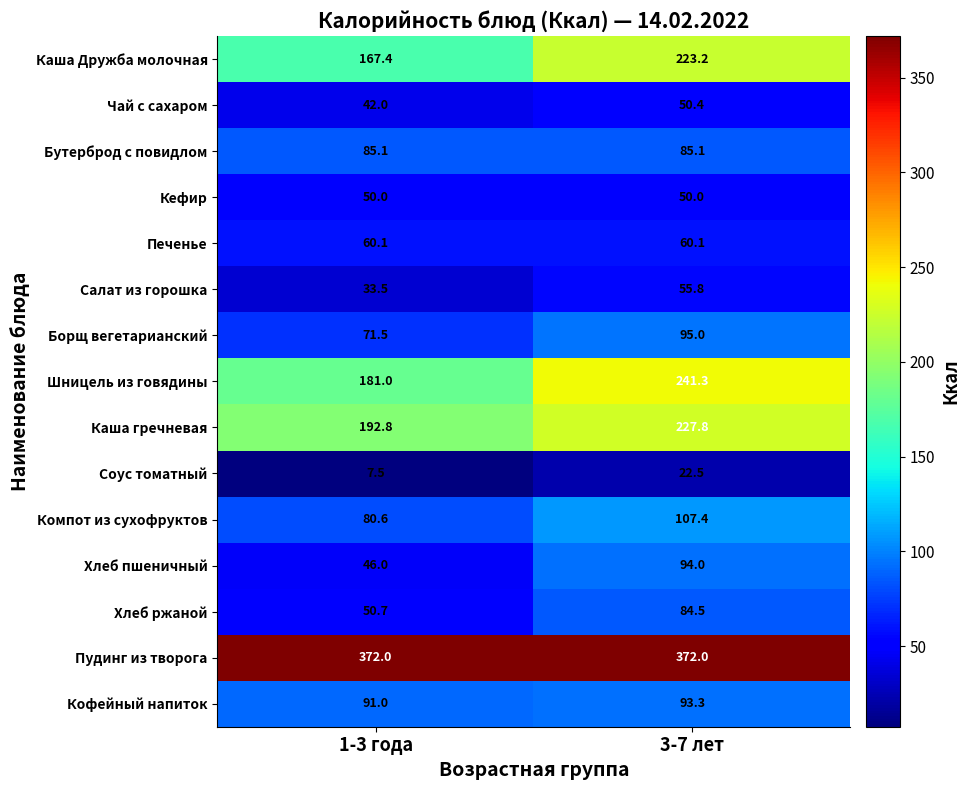

What is the difference between the maximum and minimum values in the Компот из сухофруктов series?

26.8